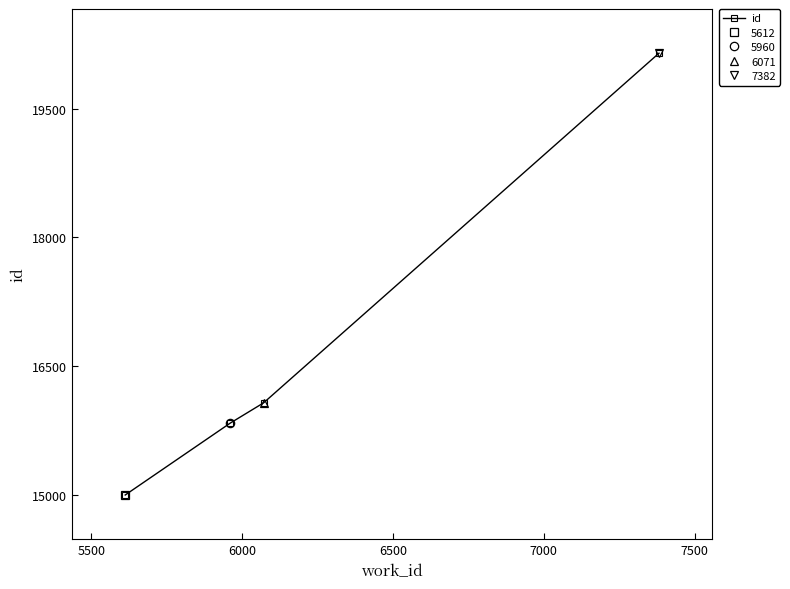

How many lines are shown in the chart?

1